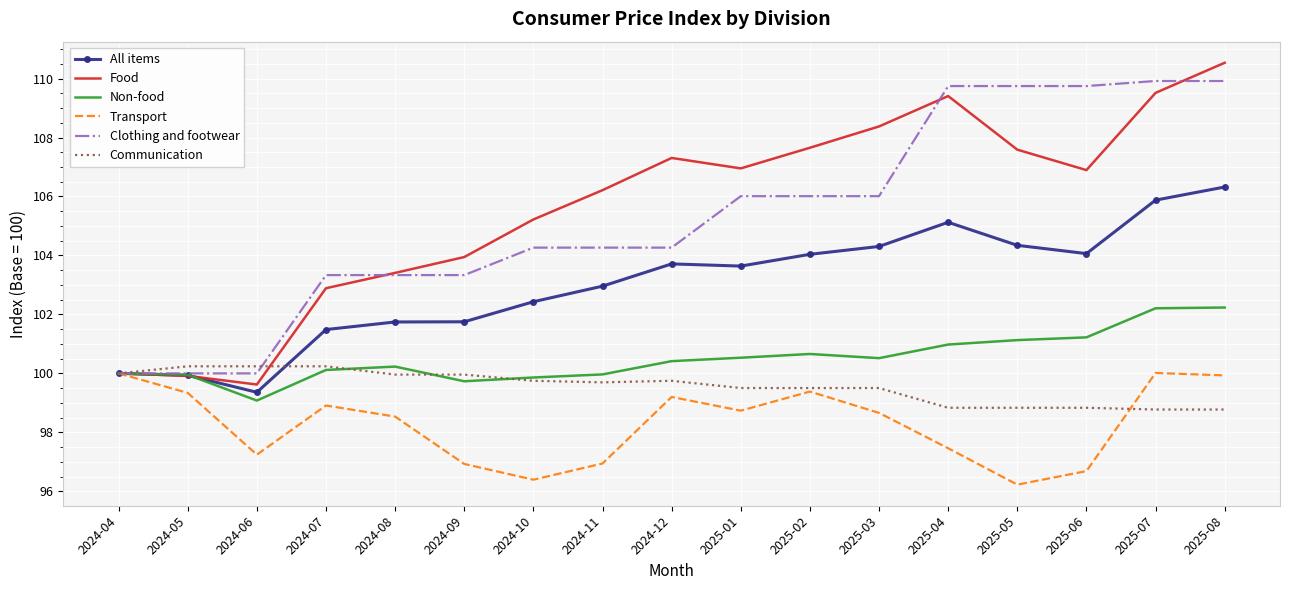

What is the difference between the second highest and second lowest values in the Clothing and footwear series?

9.9